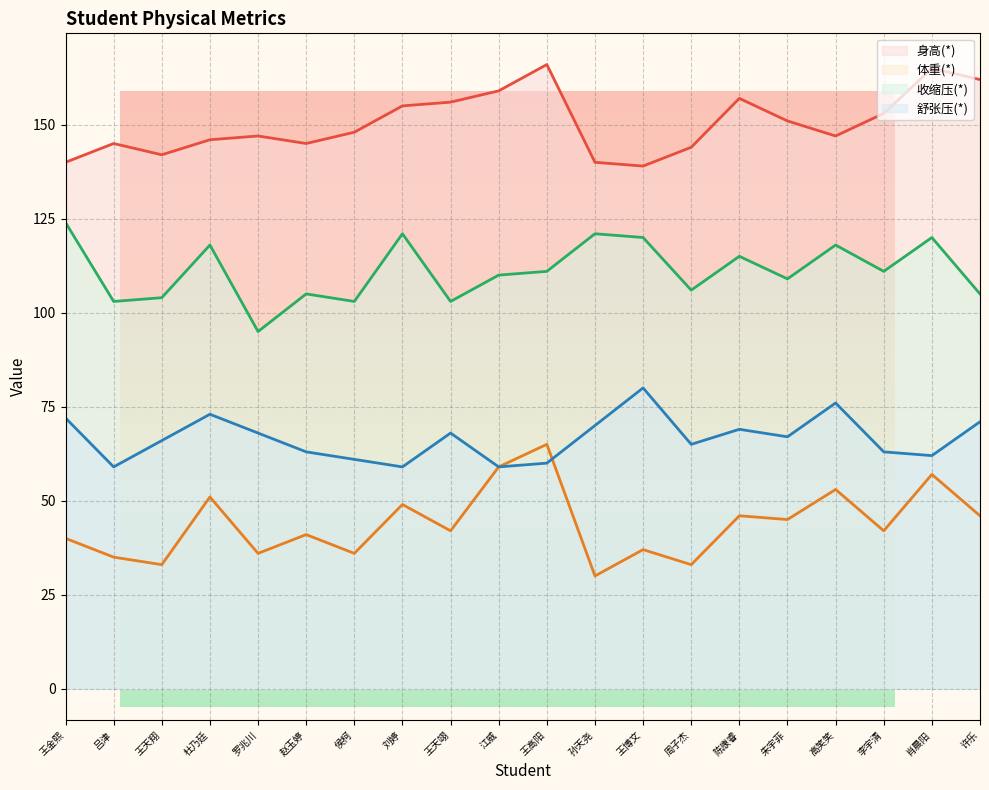

How many data points does each series have?

20